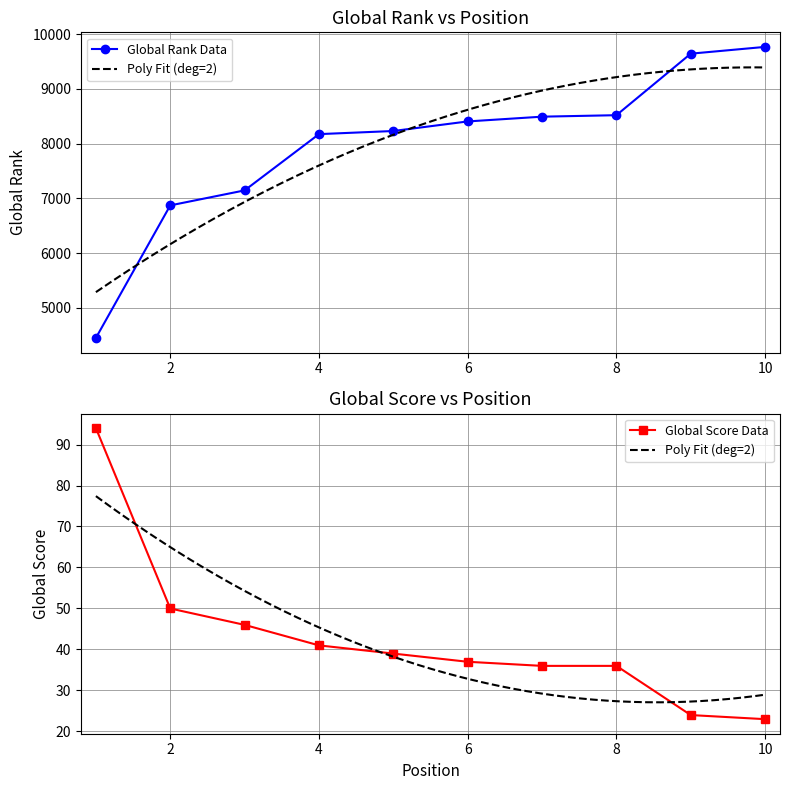

Does the chart have visible grid lines?

Yes